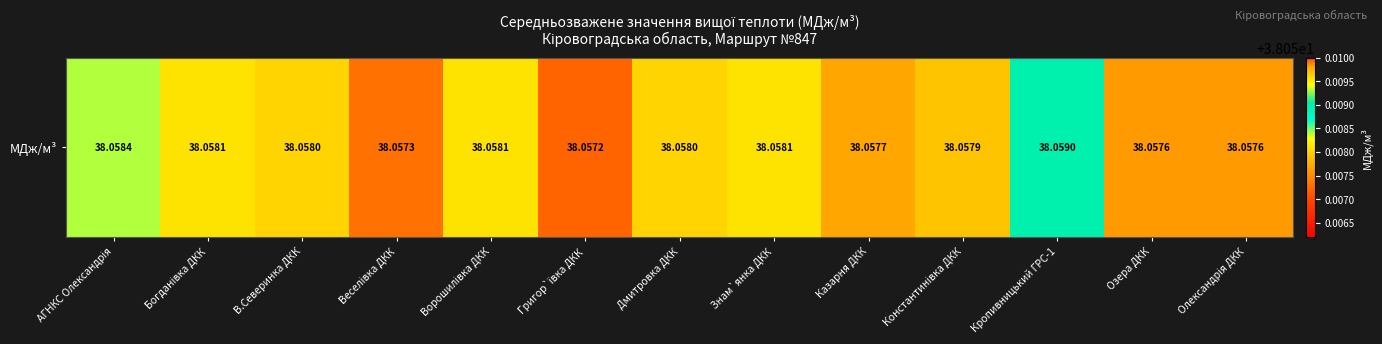

Which category has the highest value across all series?

Кропивницький ГРС-1